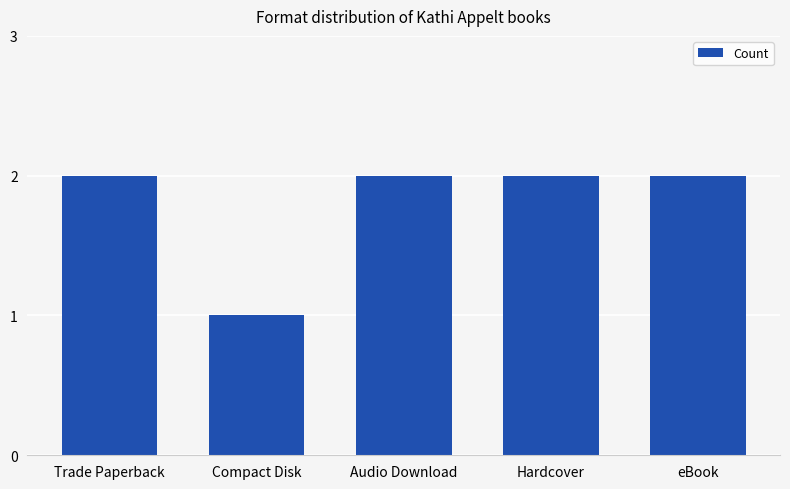

What is the average value?

2